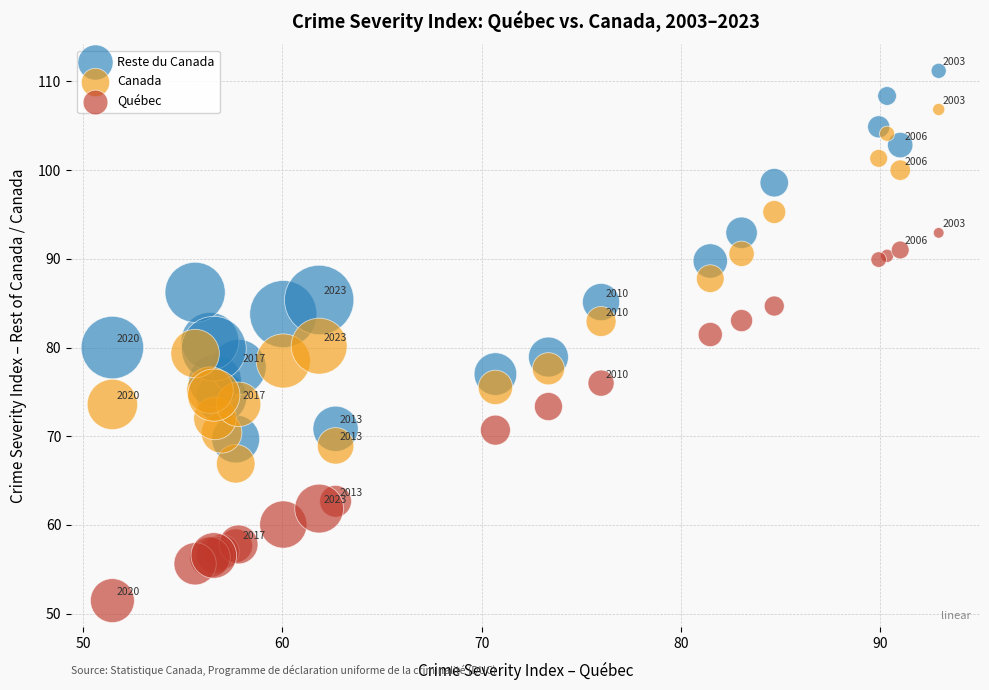

What is the X range (max minus min) for the scatter plot?

41.5